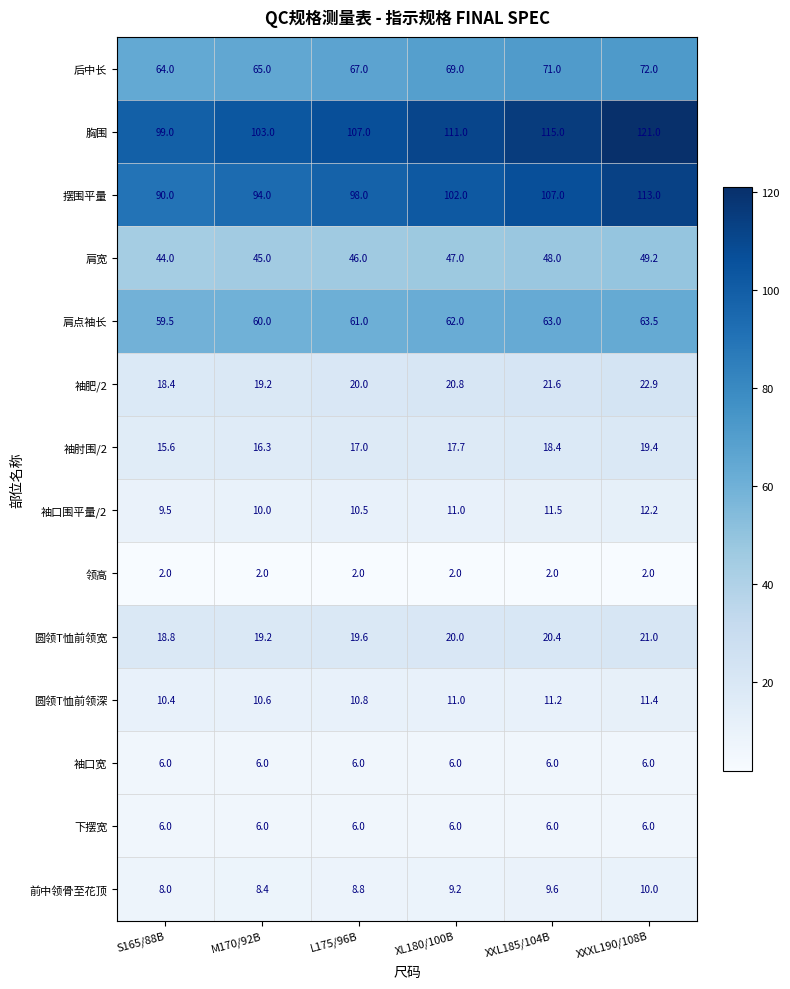

What is the difference between the second highest and minimum values in the 圆领T恤前领深 series?

0.8